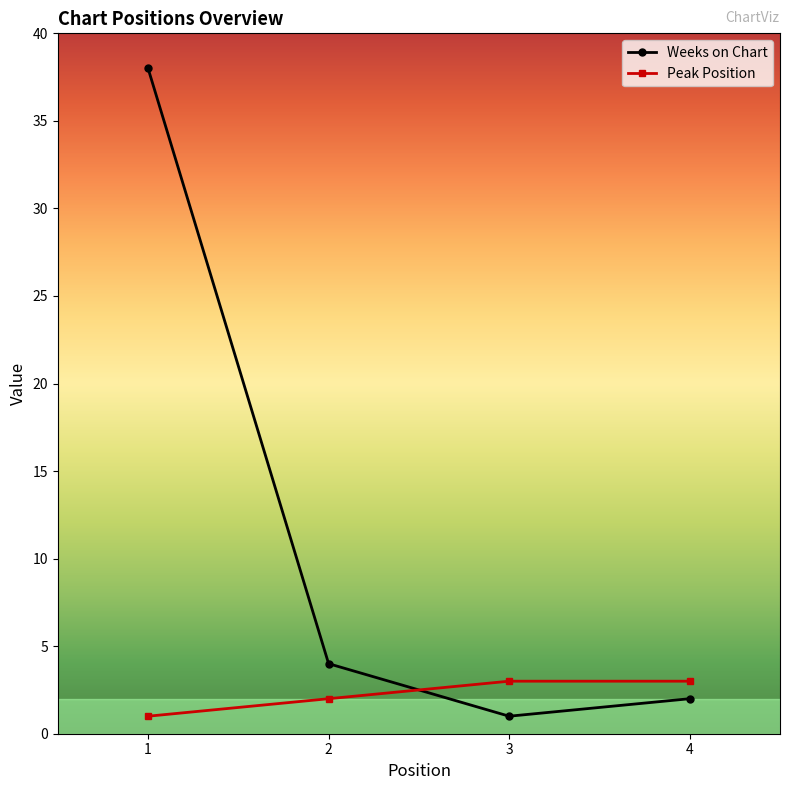

What is the minimum value for Peak Position?

1